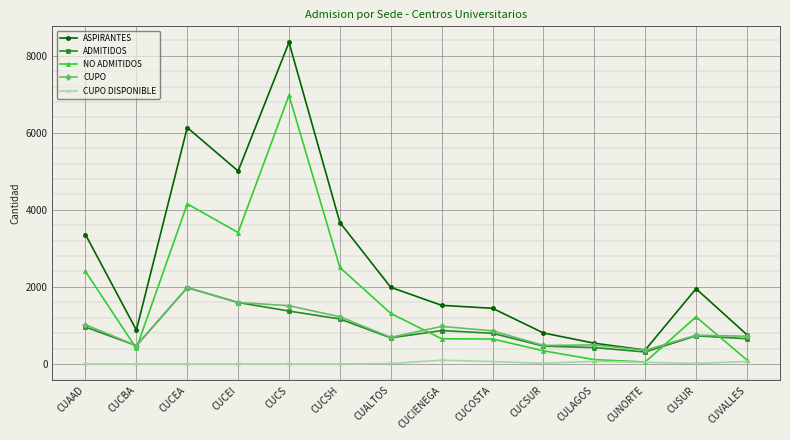

Is the value of ASPIRANTES at CUVALLES greater than the value of CUPO at CUCS?

No